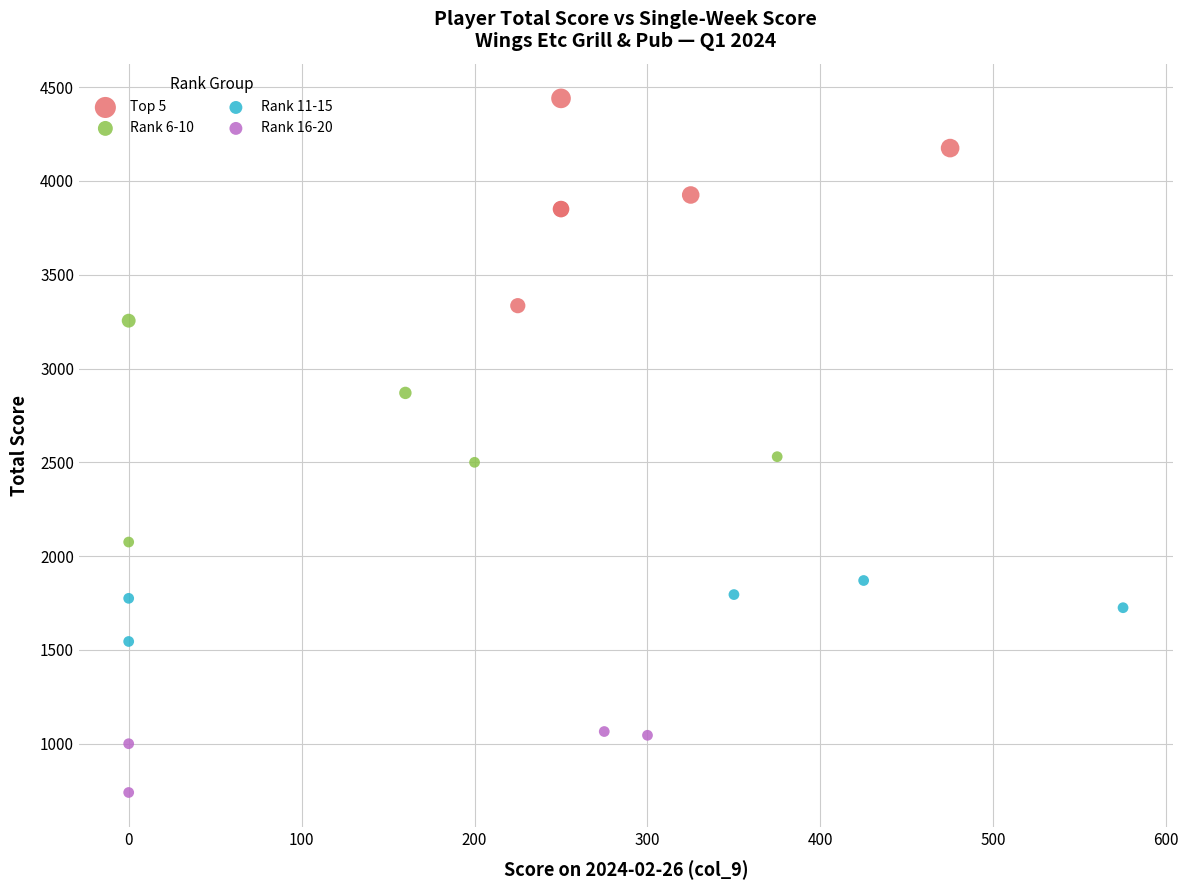

Which series reaches the minimum Y coordinate?

Rank 16-20